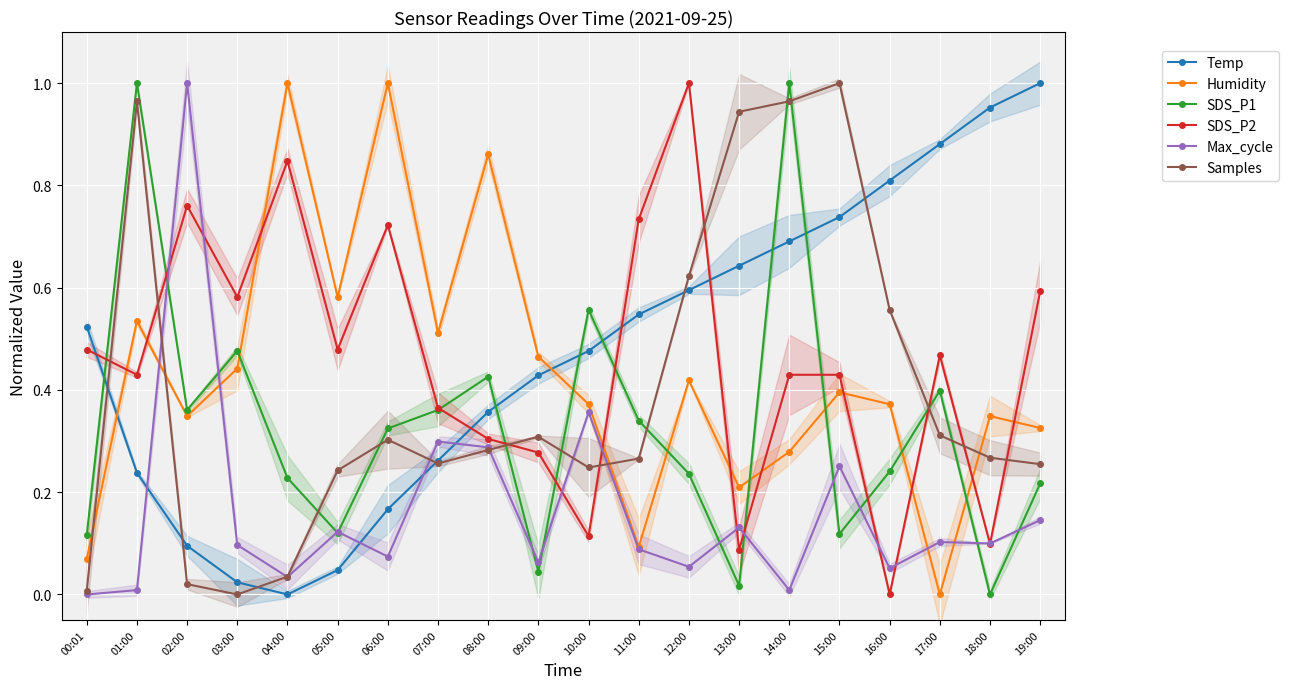

Which series ends up on top after the final intersection of SDS_P2 and Samples?

SDS_P2